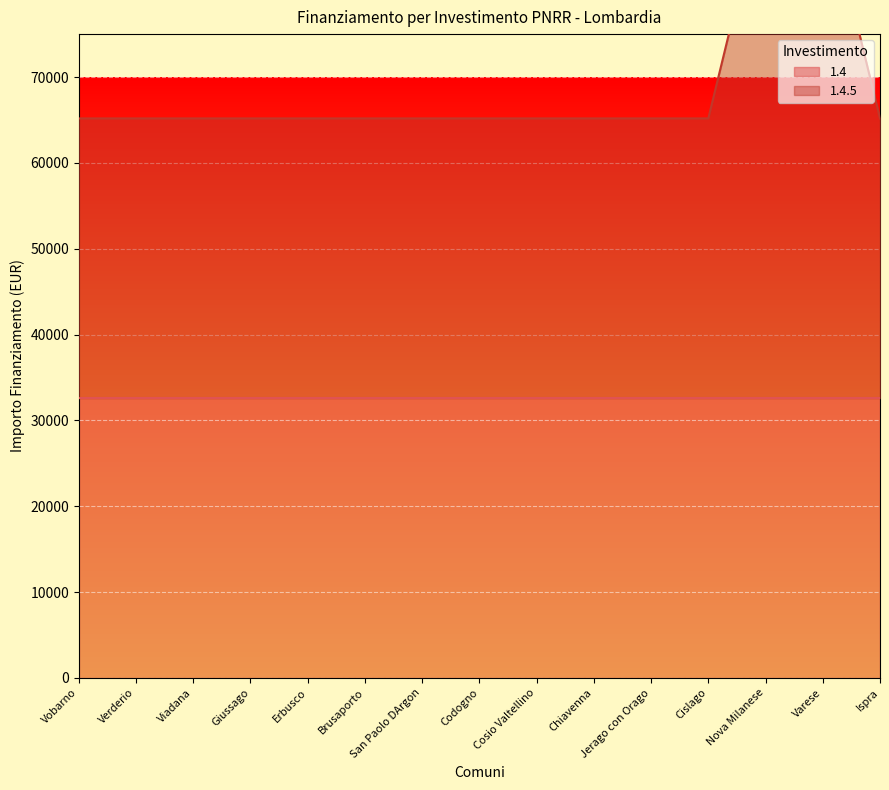

What position from the right is Nova Milanese?

3